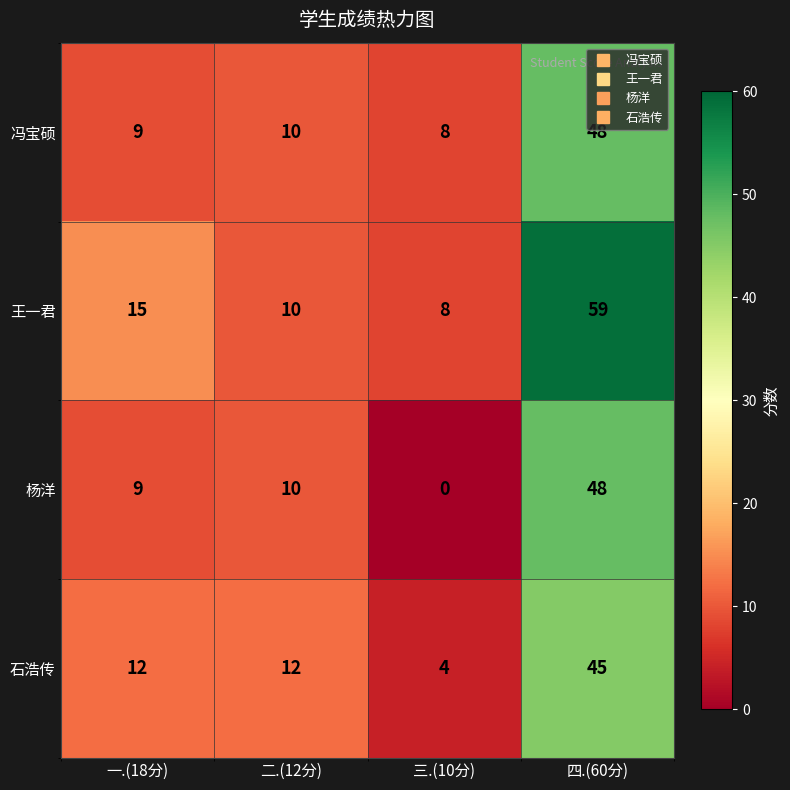

Reading right to left, list all the values displayed in this chart.

冯宝硕: 48	8	10	9
王一君: 59	8	10	15
杨洋: 48	0	10	9
石浩传: 45	4	12	12